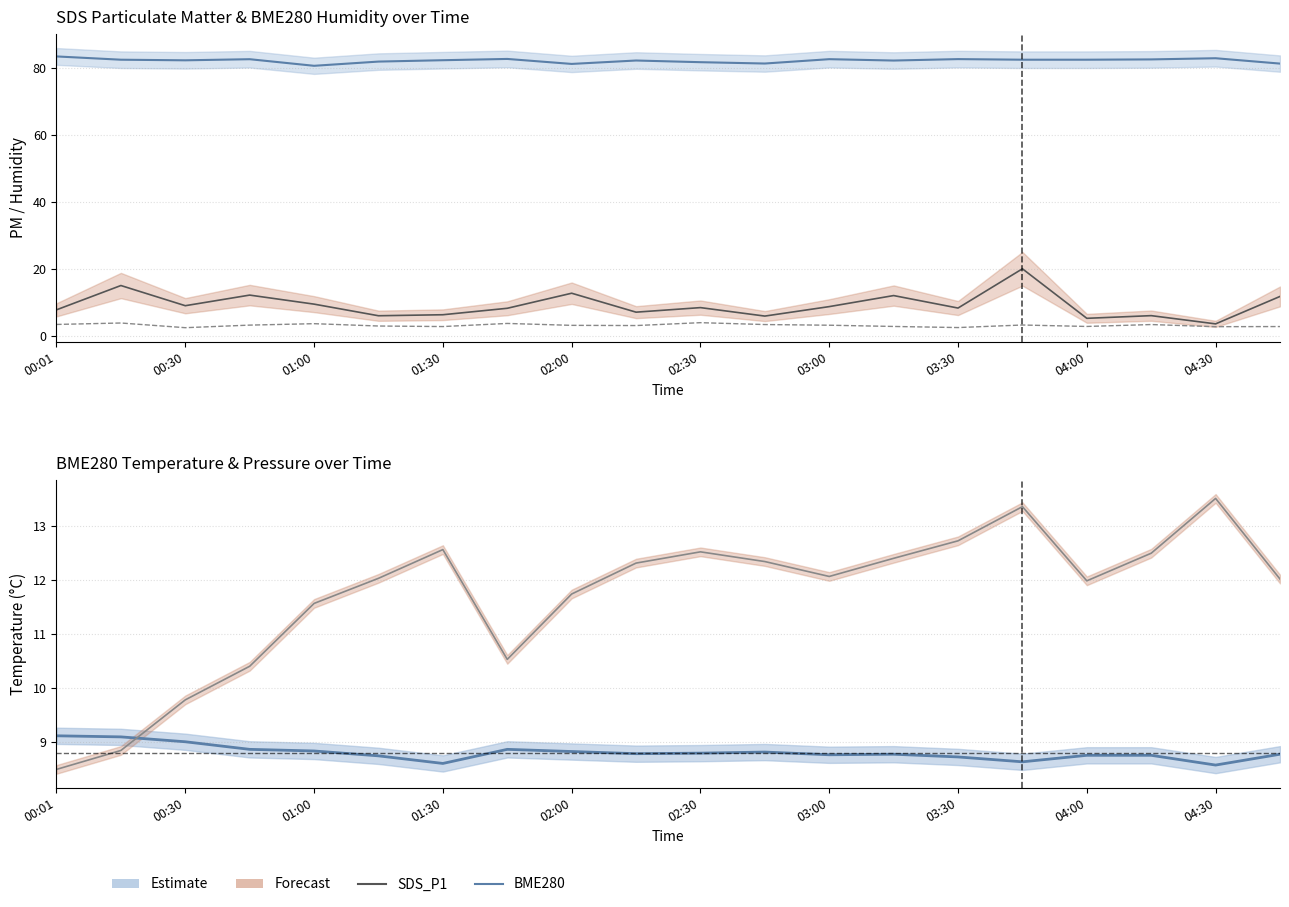

Is the value of BME280_temperature at 03:00 greater than the value of SDS_P2 at 13?

Yes